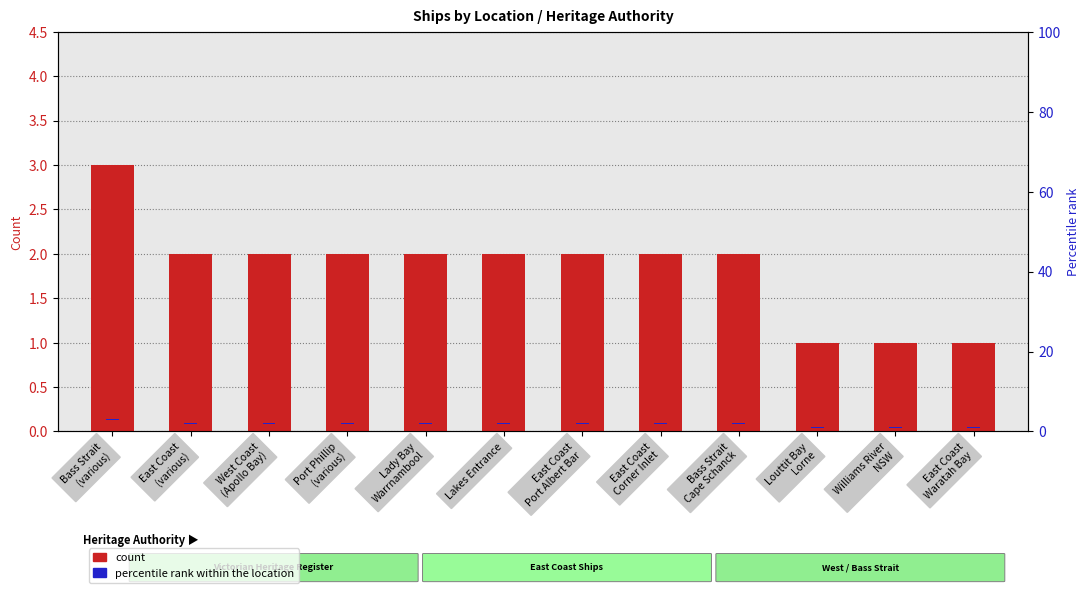

Reading left to right, extract all data points from this chart.

count: Bass Strait
(various)=3.0	East Coast
(various)=2.0	West Coast
(Apollo Bay)=2.0	Port Phillip
(various)=2.0	Lady Bay
Warrnambool=2.0	Lakes Entrance=2.0	East Coast
Port Albert Bar=2.0	East Coast
Corner Inlet=2.0	Bass Strait
Cape Schanck=2.0	Louttit Bay
Lorne=1.0	Williams River
NSW=1.0	East Coast
Waratah Bay=1.0
percentile rank within the location: Bass Strait
(various)=0.1	East Coast
(various)=0.1	West Coast
(Apollo Bay)=0.1	Port Phillip
(various)=0.1	Lady Bay
Warrnambool=0.1	Lakes Entrance=0.1	East Coast
Port Albert Bar=0.1	East Coast
Corner Inlet=0.1	Bass Strait
Cape Schanck=0.1	Louttit Bay
Lorne=0.1	Williams River
NSW=0.1	East Coast
Waratah Bay=0.1